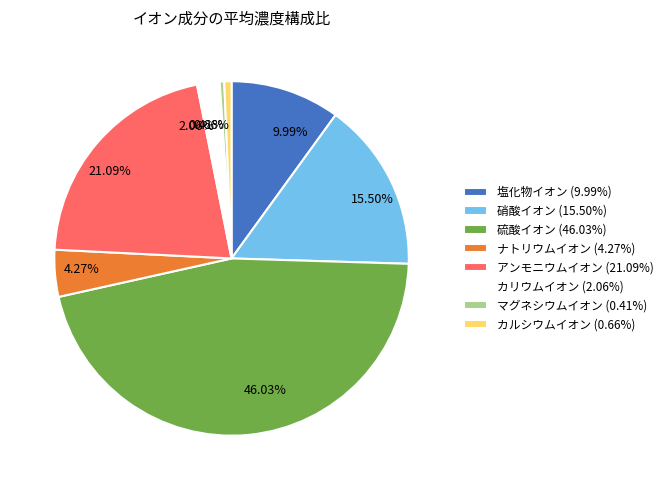

True or false: アンモニウムイオン accounts for 15% of the total.

False